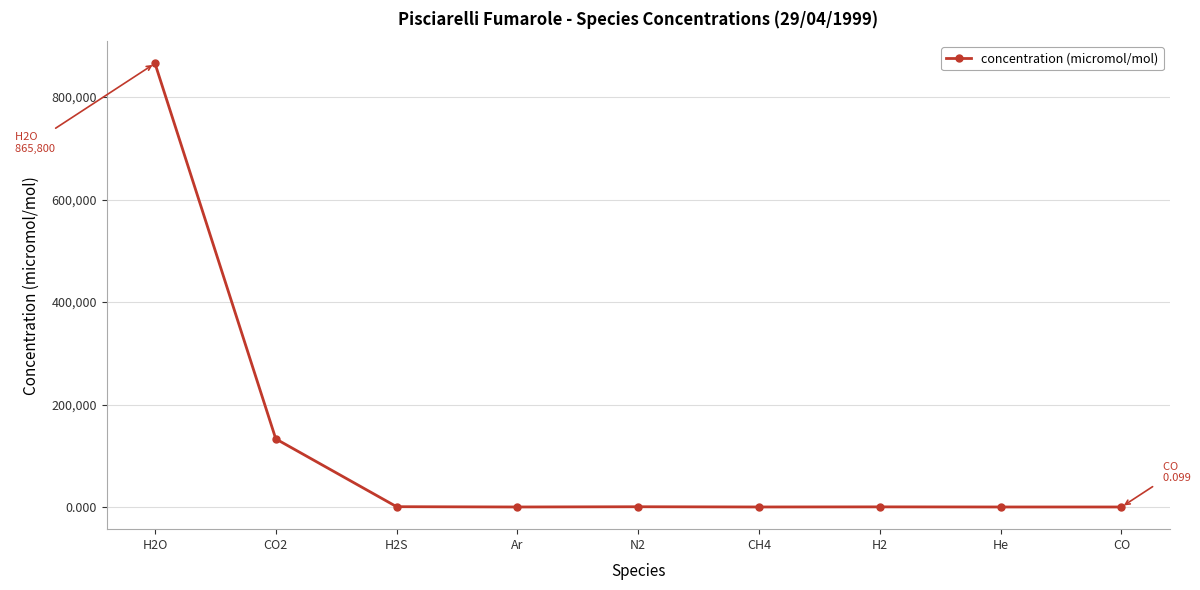

What is the label of the 5th point from the left?

N2